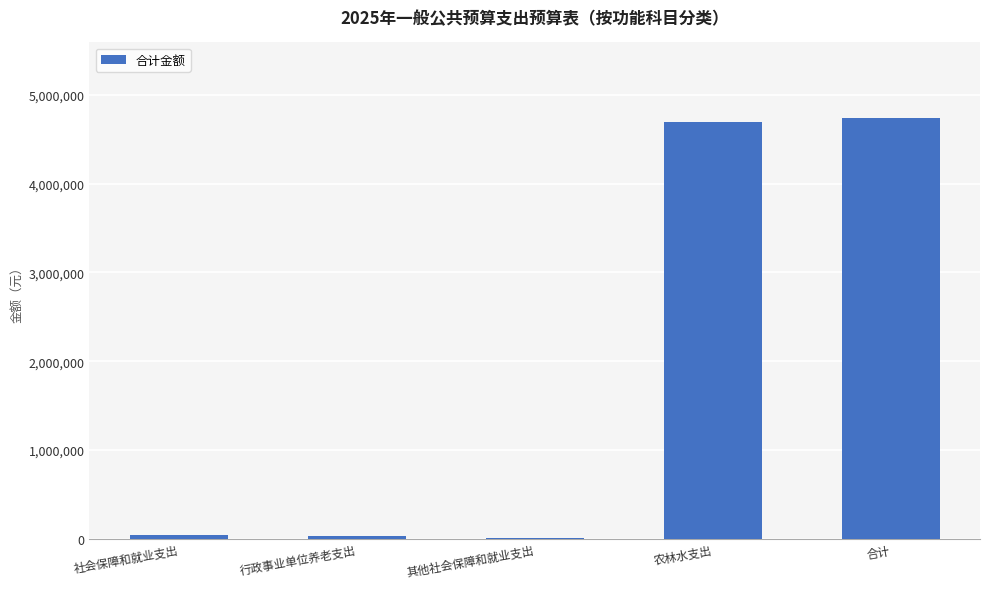

Where is the data nearest to the value 2372520?

农林水支出